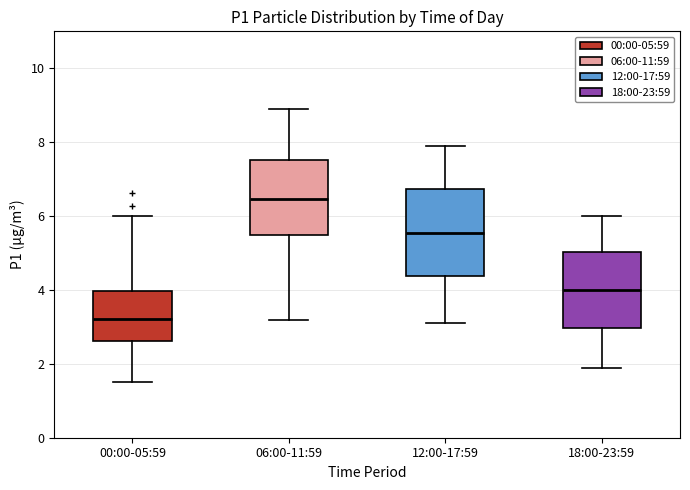

Comparing the boxes themselves (not the whiskers), which one is the tallest?

12:00-17:59